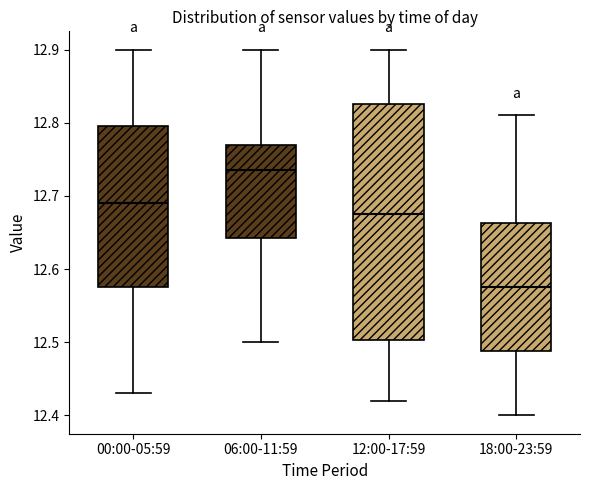

Reading left to right, transcribe this box plot: for each box, give where its median line is, the range the box spans, and where its two whiskers end, as read against the y-axis. The values are not printed on the chart, so give them approximately, as read against the axis.

00:00-05:59: median 12.69, box 12.58 to 12.80, whiskers 12.43 to 12.90
06:00-11:59: median 12.74, box 12.64 to 12.77, whiskers 12.50 to 12.90
12:00-17:59: median 12.68, box 12.50 to 12.83, whiskers 12.42 to 12.90
18:00-23:59: median 12.58, box 12.49 to 12.66, whiskers 12.40 to 12.81